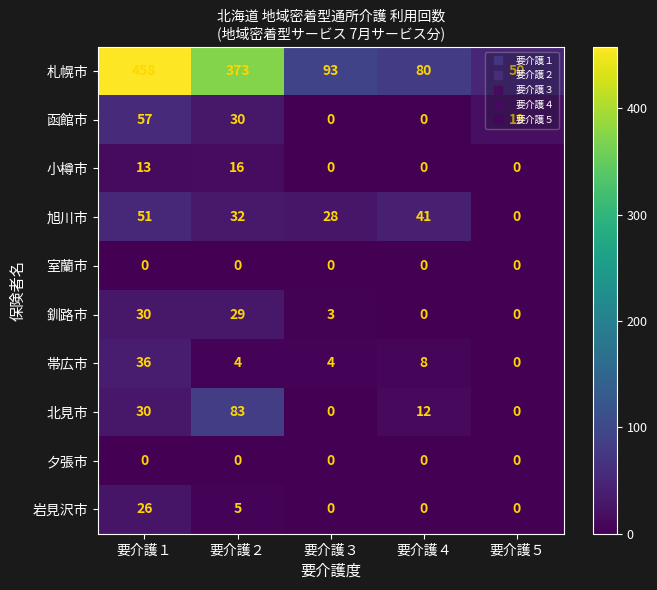

True or false: 夕張市 has a value of 0 at 要介護１.

True